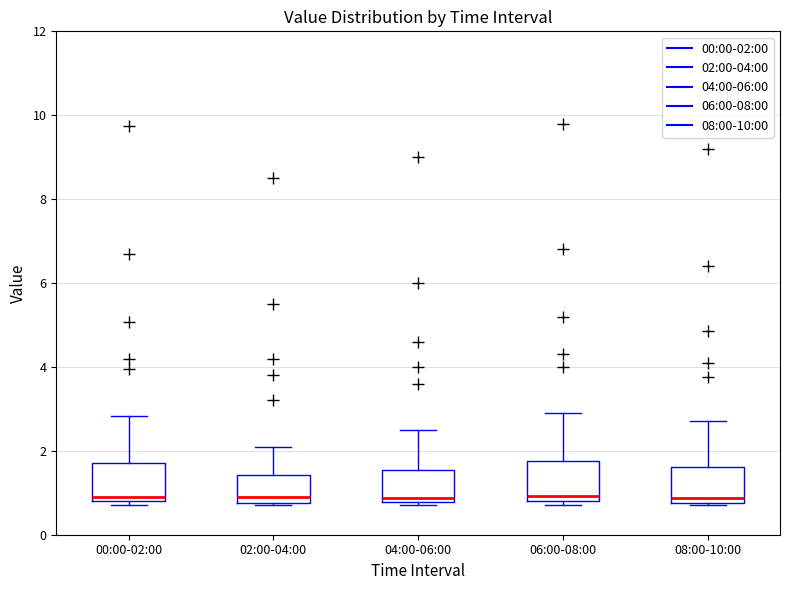

Reading left to right, transcribe this box plot: for each box, give where its median line is, the range the box spans, and where its two whiskers end, as read against the y-axis. The values are not printed on the chart, so give them approximately, as read against the axis.

00:00-02:00: median 1.0, box 0.8 to 1.8, whiskers 0.8 (just below the box's lower edge) to 2.8
02:00-04:00: median 0.8 (just above the box's lower edge), box 0.8 to 1.4, whiskers 0.8 to 2.2
04:00-06:00: median 0.8 (just above the box's lower edge), box 0.8 to 1.6, whiskers 0.8 to 2.6
06:00-08:00: median 1.0, box 0.8 to 1.8, whiskers 0.8 (just below the box's lower edge) to 3.0
08:00-10:00: median 0.8 (just above the box's lower edge), box 0.8 to 1.6, whiskers 0.8 to 2.8